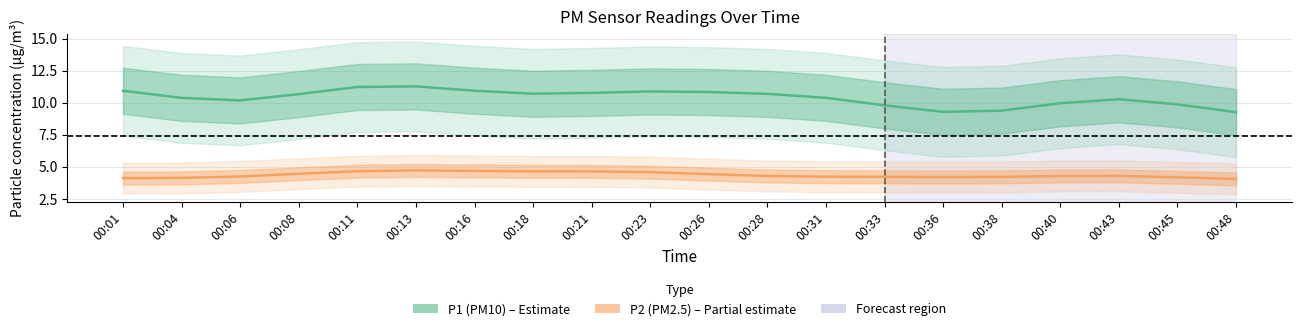

At which label is P1 (PM10) closest to 10?

00:40